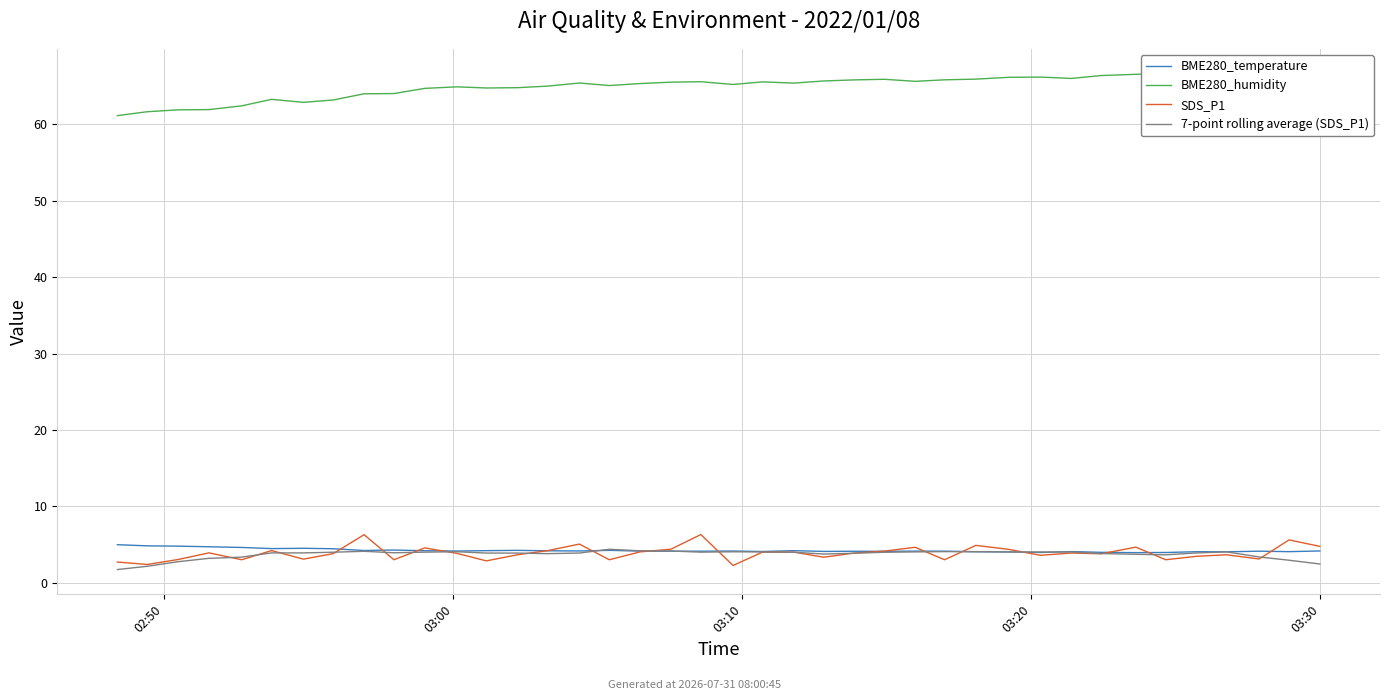

True or false: BME280_humidity and 7-point rolling average (SDS_P1) intersect in this chart.

False